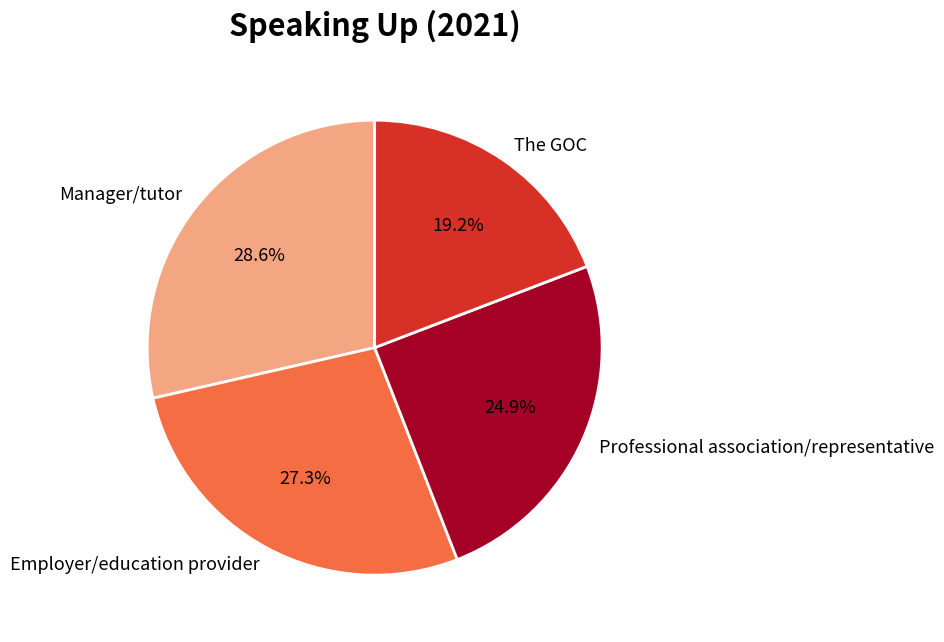

Which category has the biggest portion of the pie?

Manager/tutor